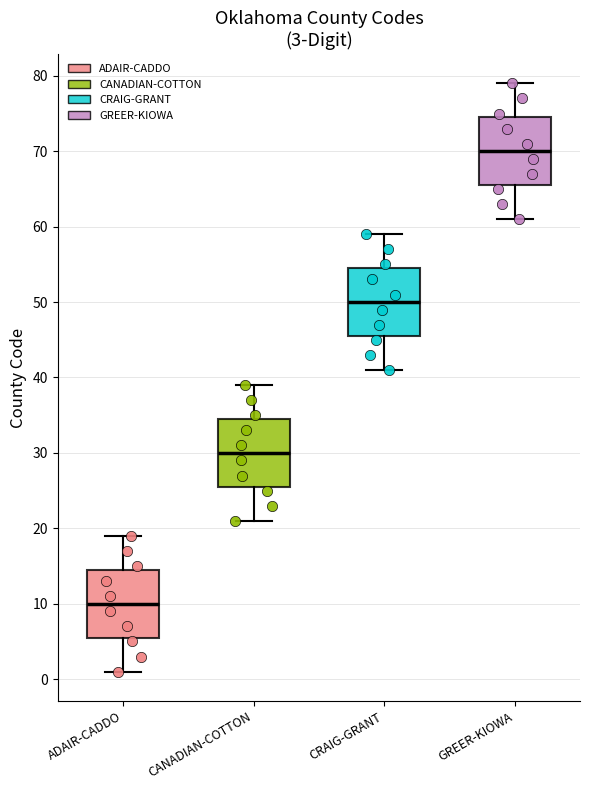

Which box's median line is the highest?

GREER-KIOWA